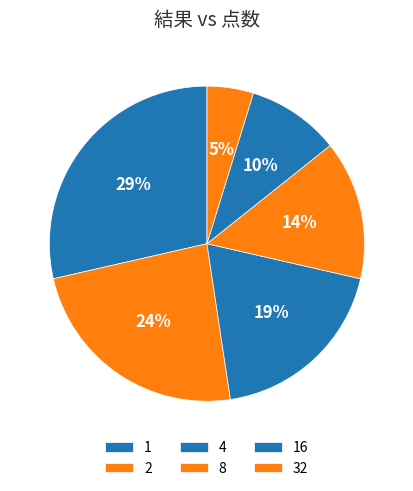

Count the number of slices in the pie.

6